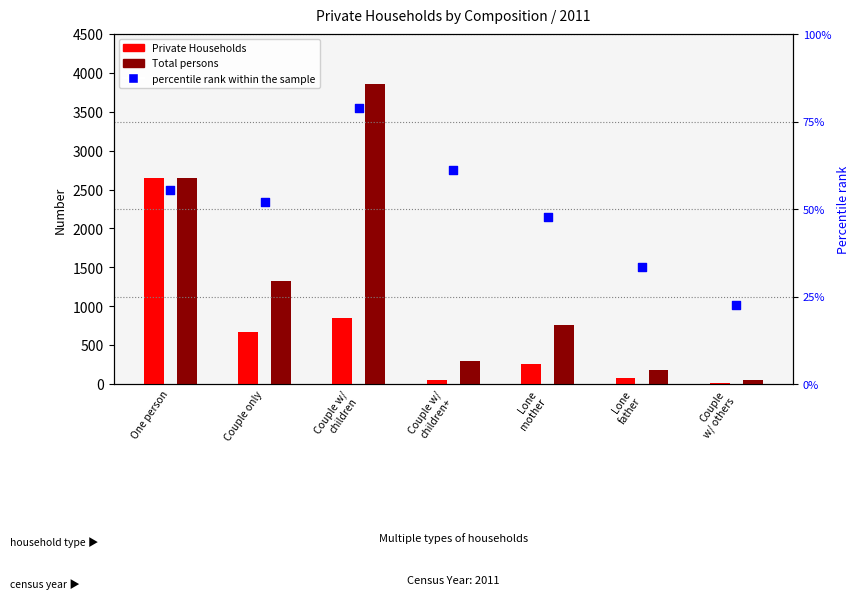

Is the value of percentile rank within the sample at Couple
w/ others greater than the value of Total persons at Lone
mother?

No